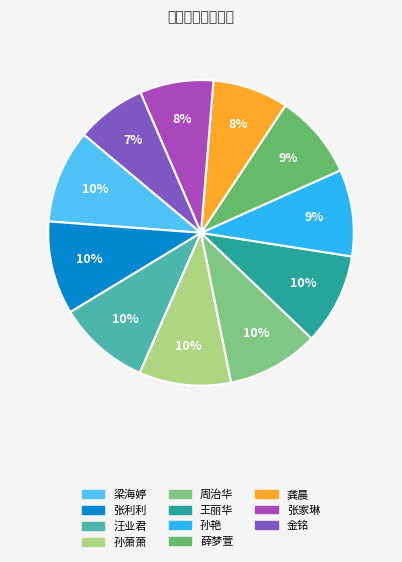

Does 金铭 represent more than half of the total?

No